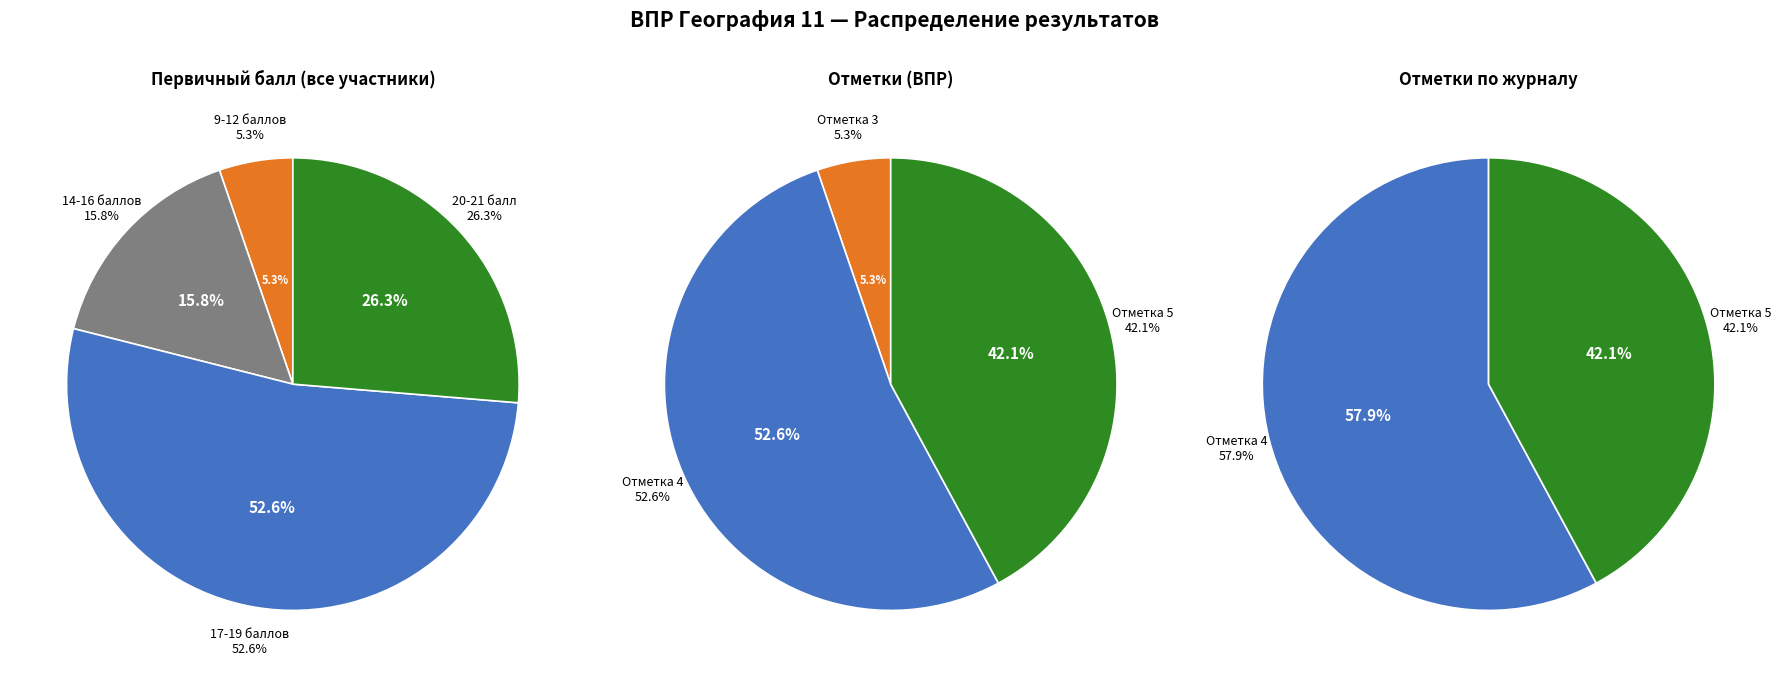

What is the smallest slice in the pie chart?

Отметка 3